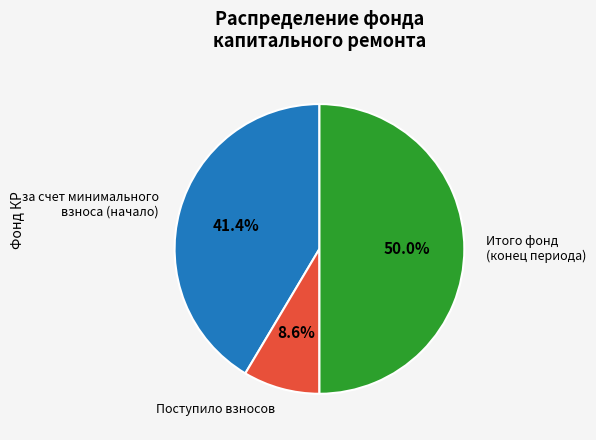

To the nearest percent, what is the difference between the largest and smallest slice percentages?

41%